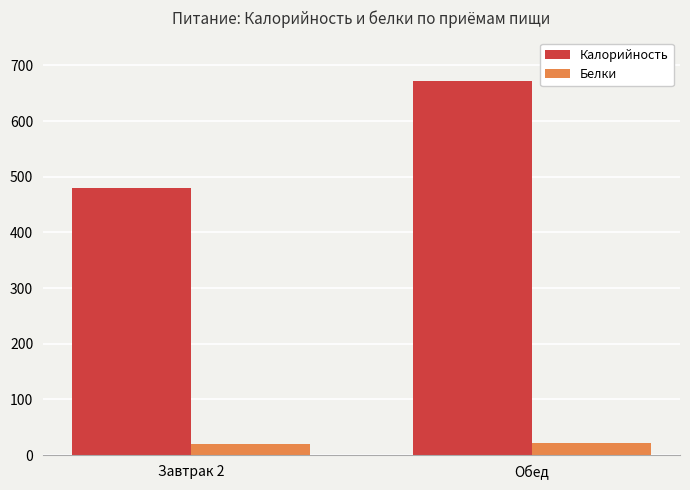

The Калорийность series shows 672 at Обед. True or false?

True